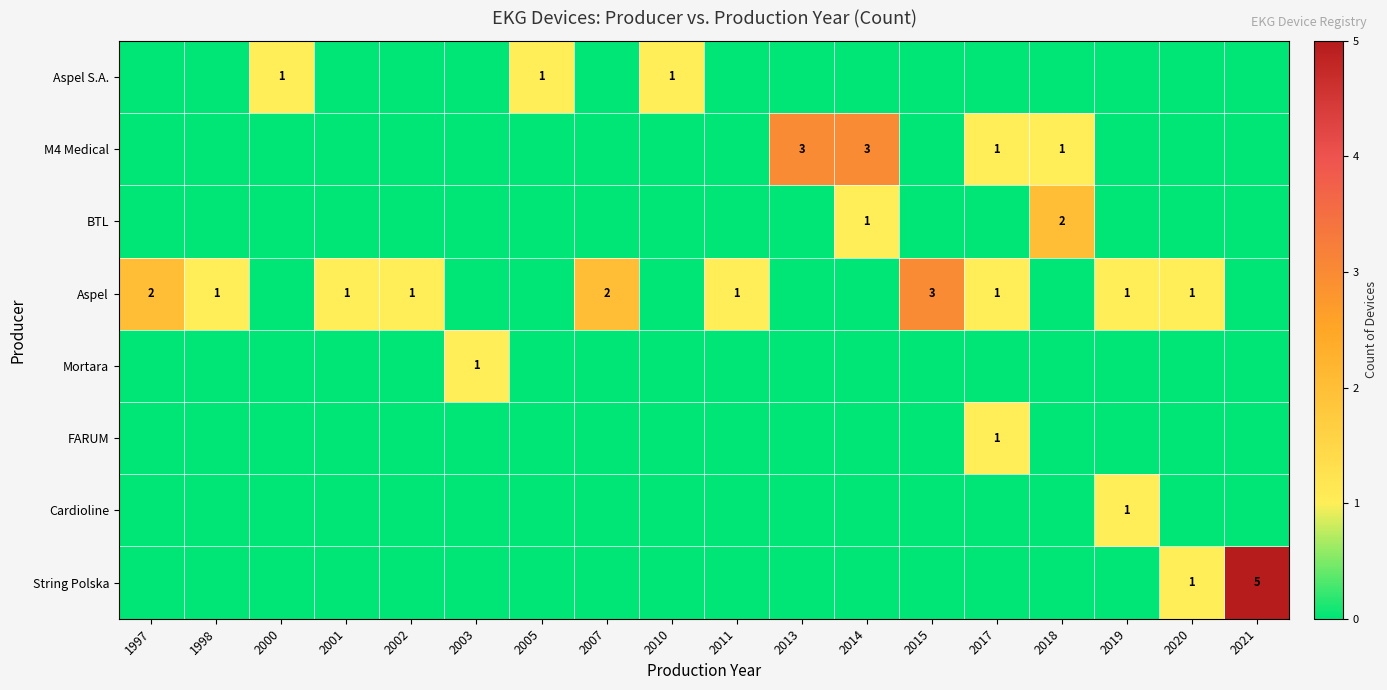

Which series has the largest total across all categories?

Aspel